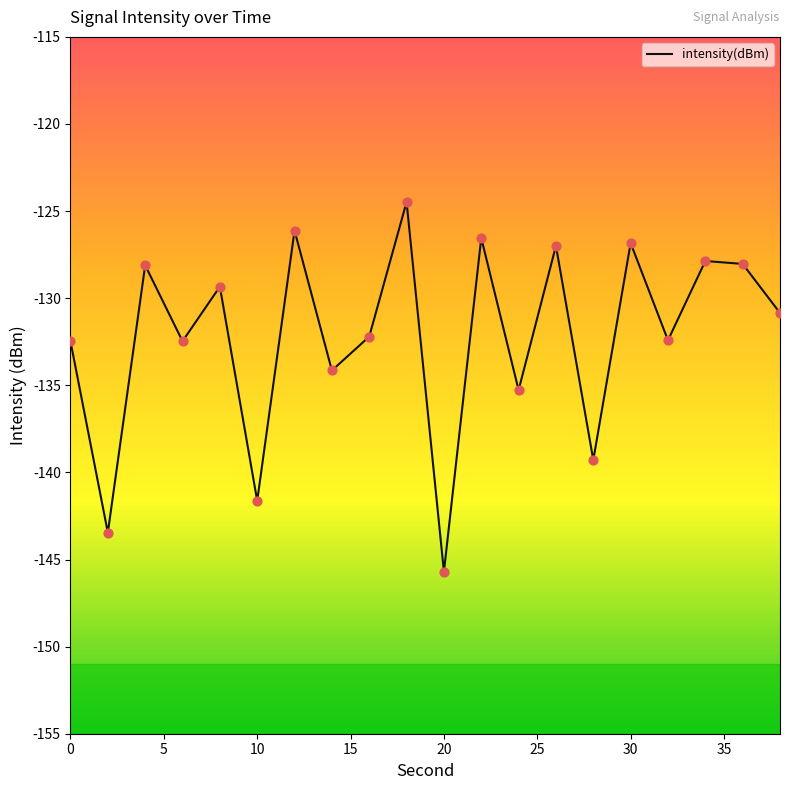

What is the smallest value displayed?

-145.7